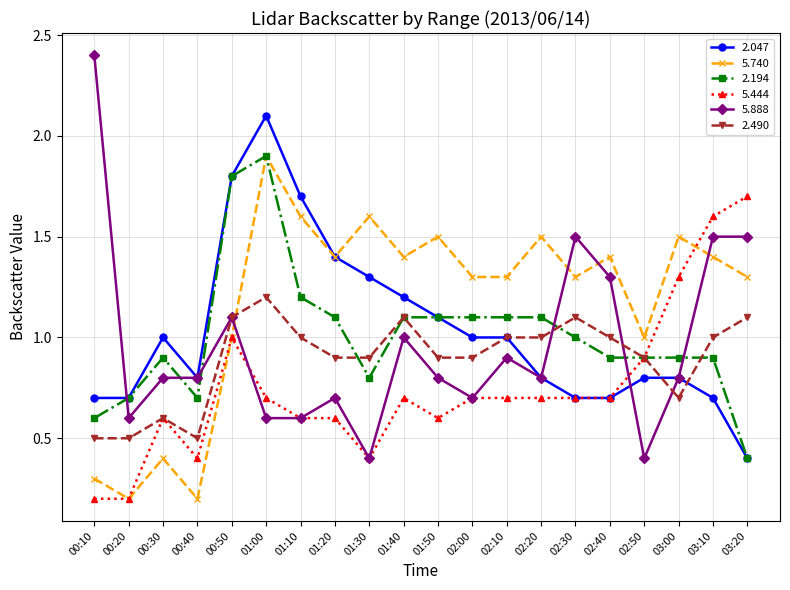

Where is the first local maximum for 2.490?

00:30